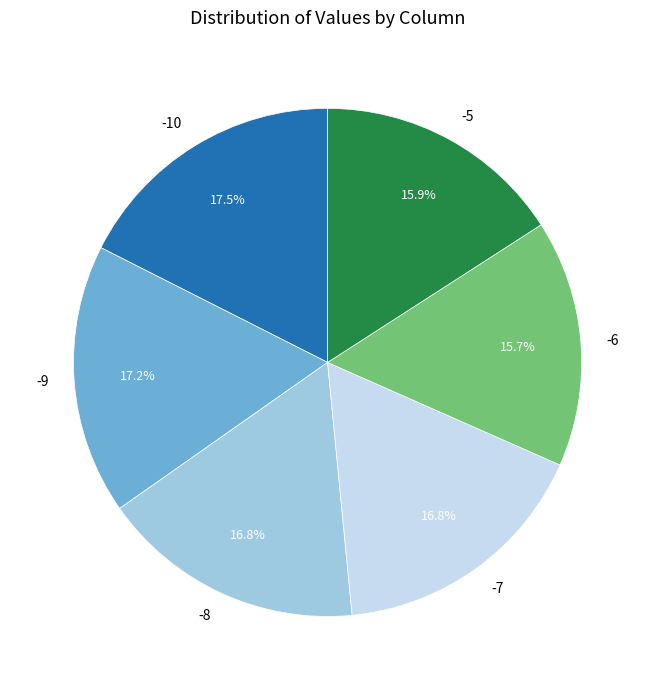

Between -7 and -5, which is larger?

-7